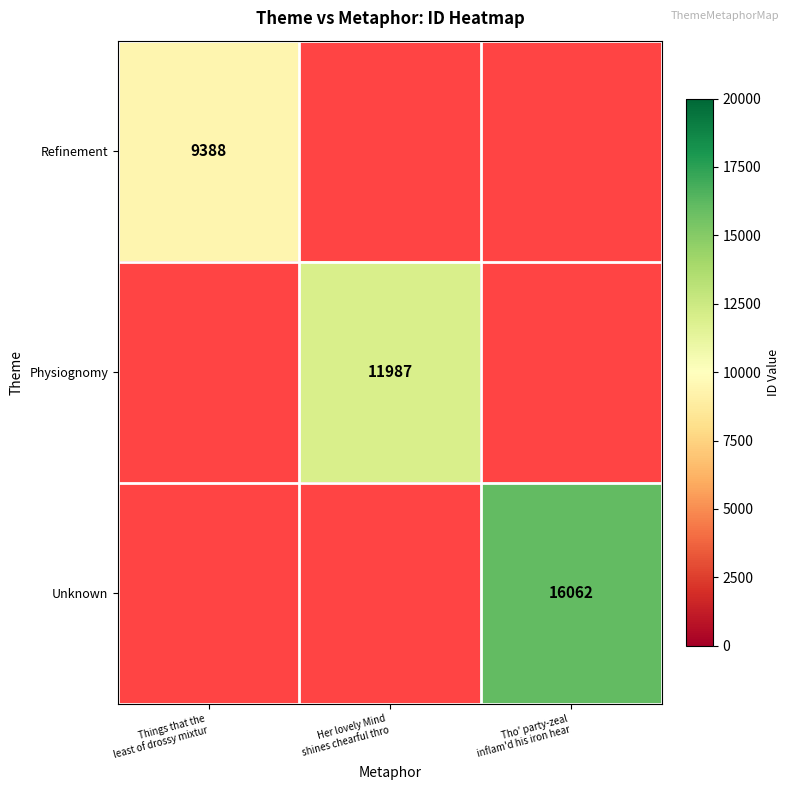

List the series in order of their peak value, lowest first.

Refinement, Physiognomy, Unknown